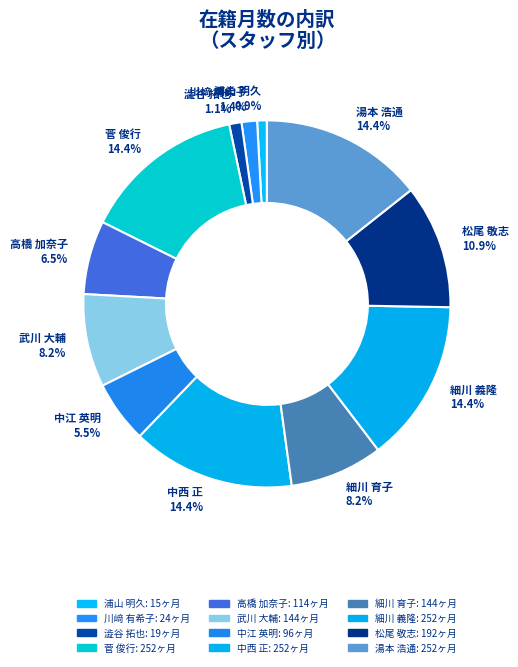

What portion of the pie excludes 武川 大輔?

91.8%